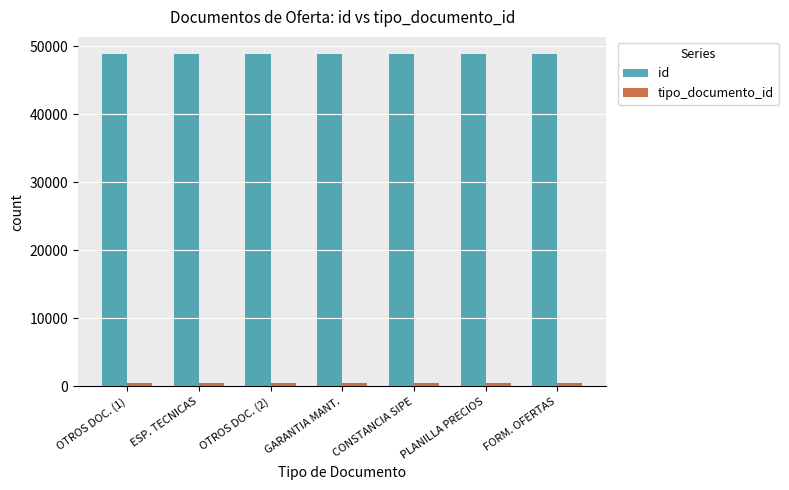

At how many categories does at least one series exceed 14628?

7